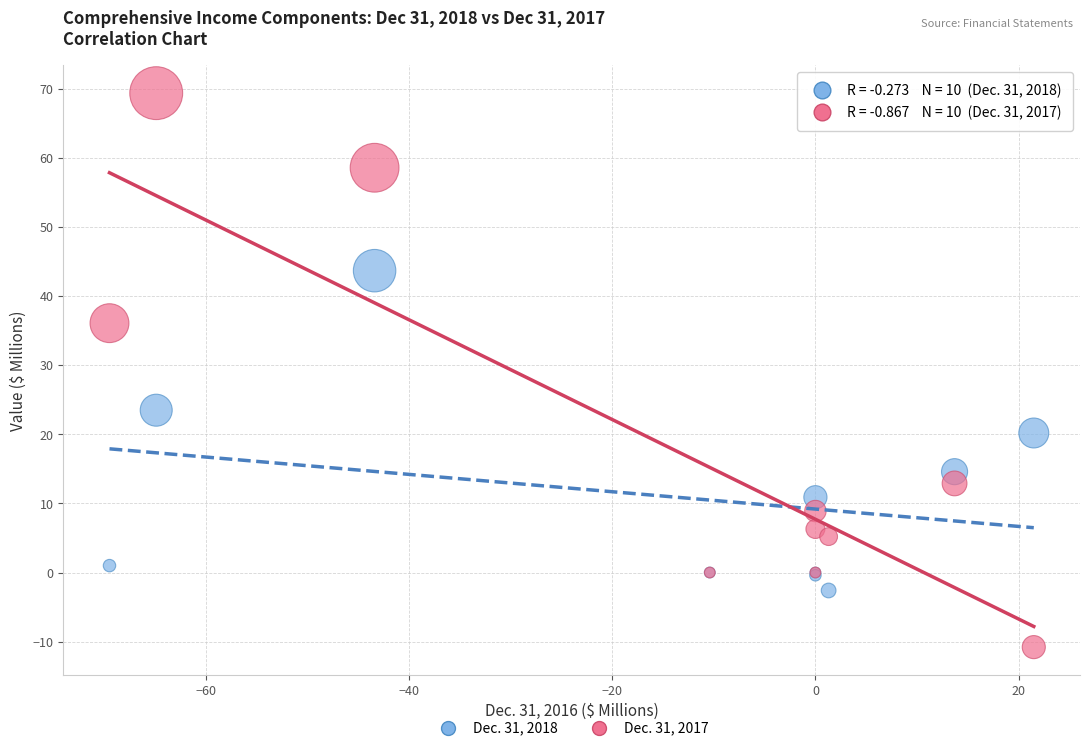

Which series reaches the maximum Y coordinate?

Dec. 31, 2017